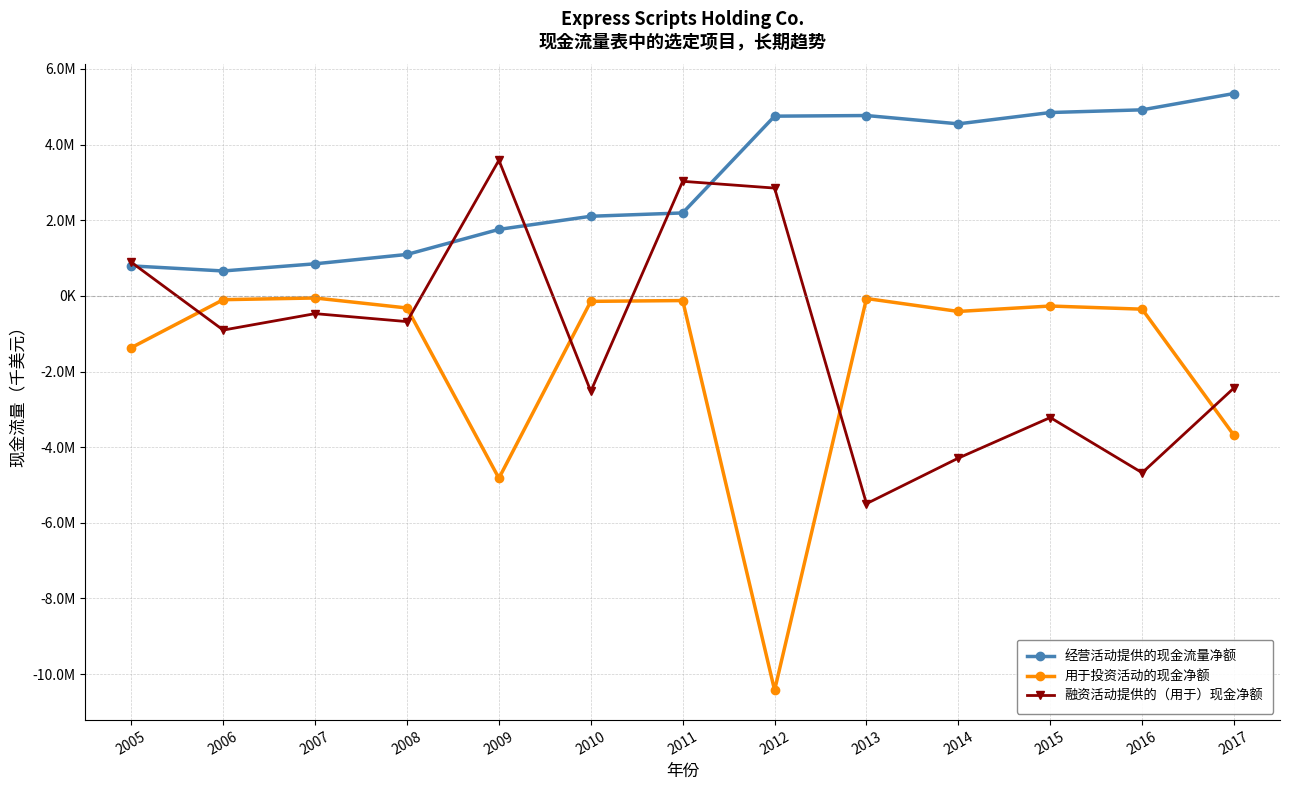

Is this an area chart (filled region under the line)?

No